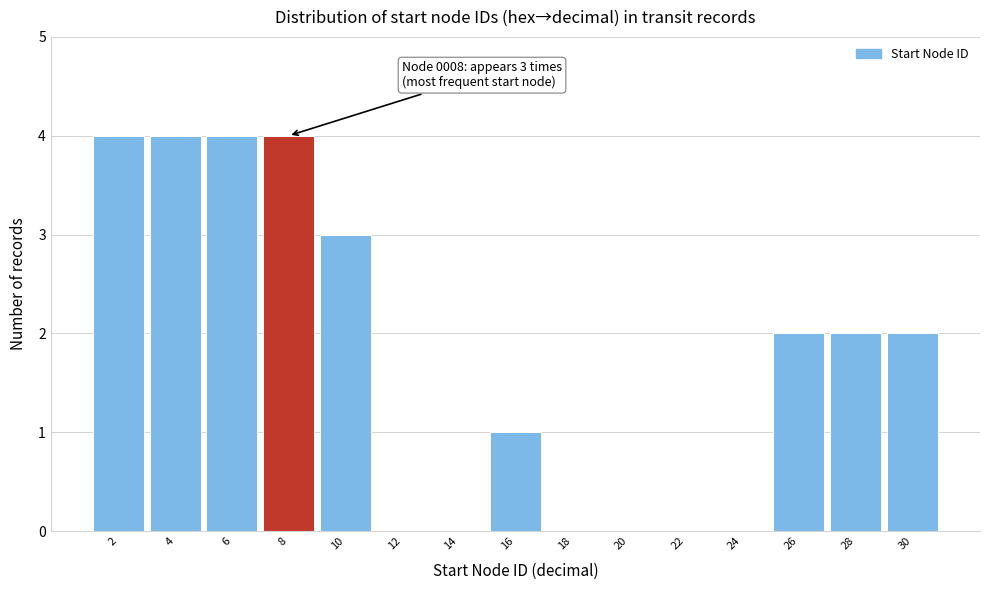

Reading left to right, list all the values displayed in this chart.

2=4	4=4	6=4	8=4	10=3	12=0	14=0	16=1	18=0	20=0	22=0	24=0	26=2	28=2	30=2